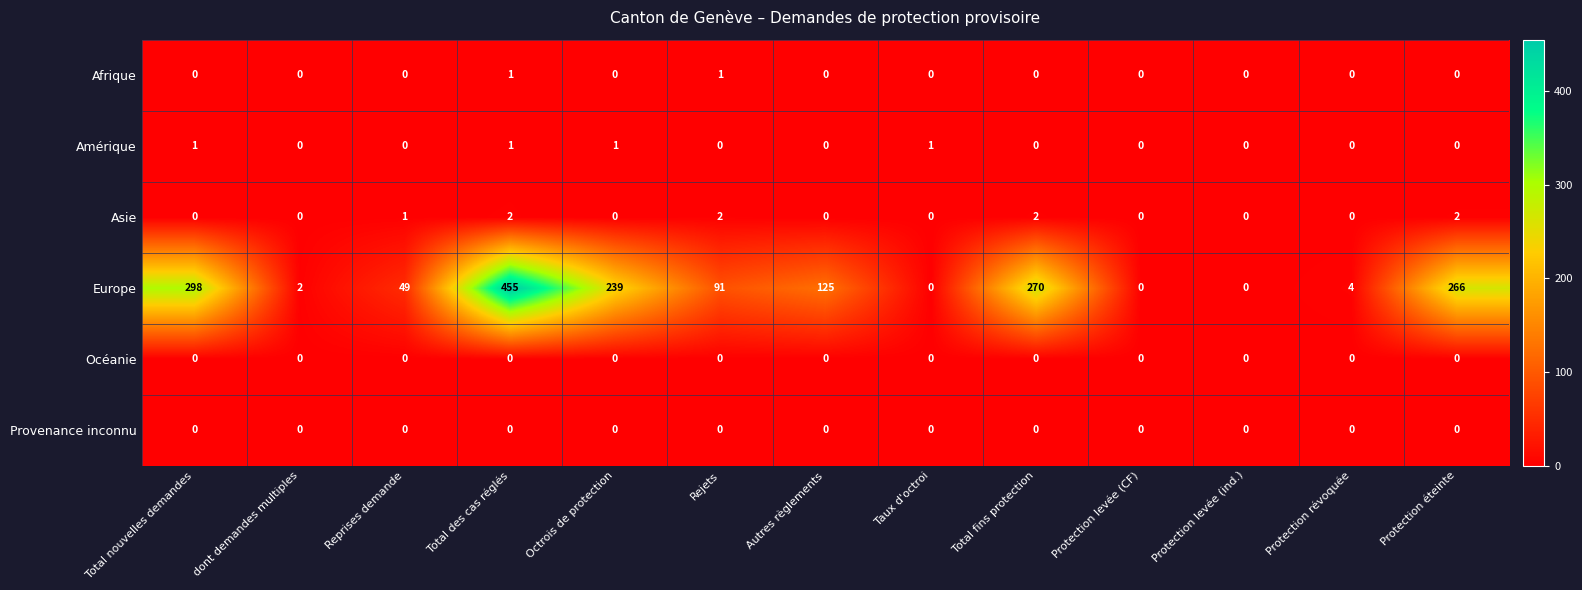

How many values in Europe are above zero?

10